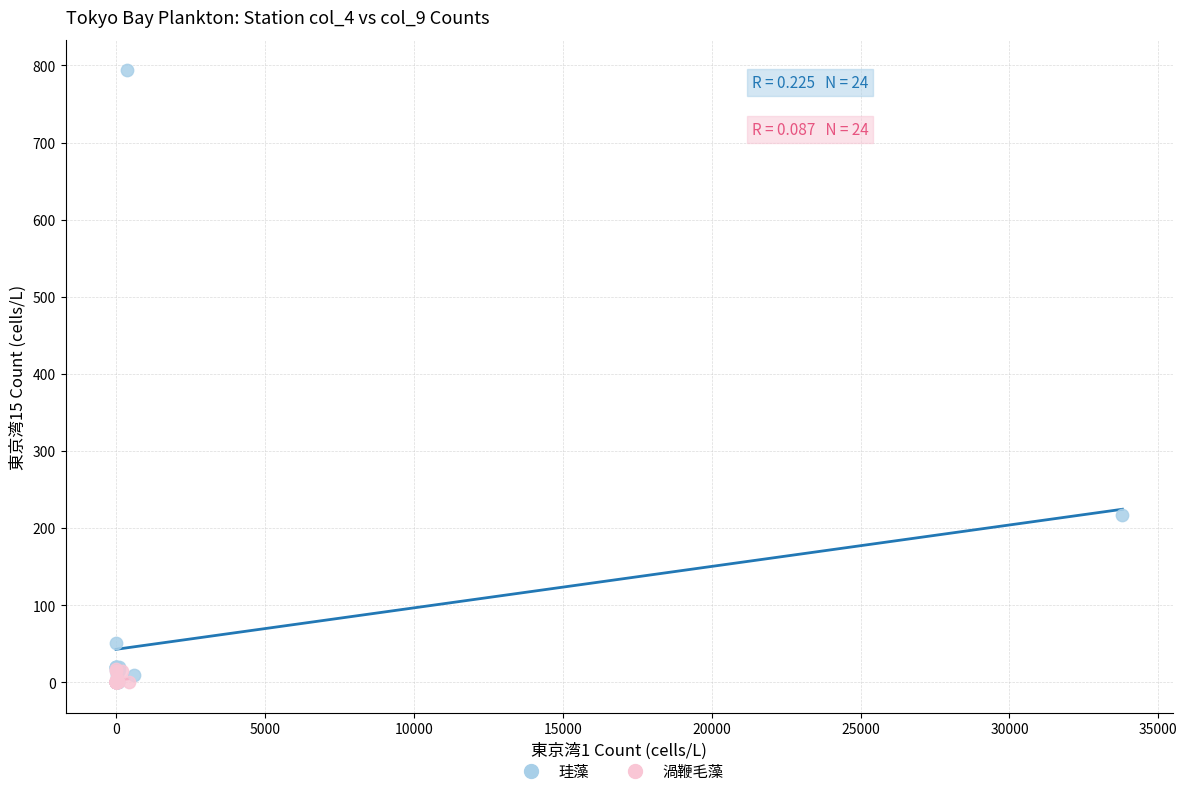

Which series reaches the maximum Y coordinate?

珪藻